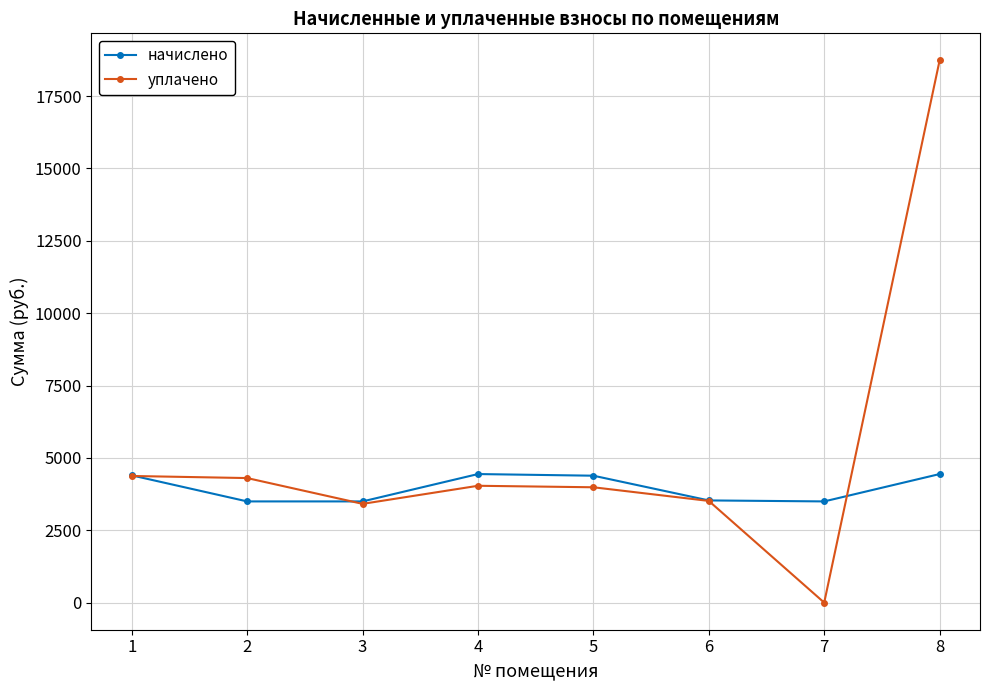

Where does the уплачено series first go above 4036?

1